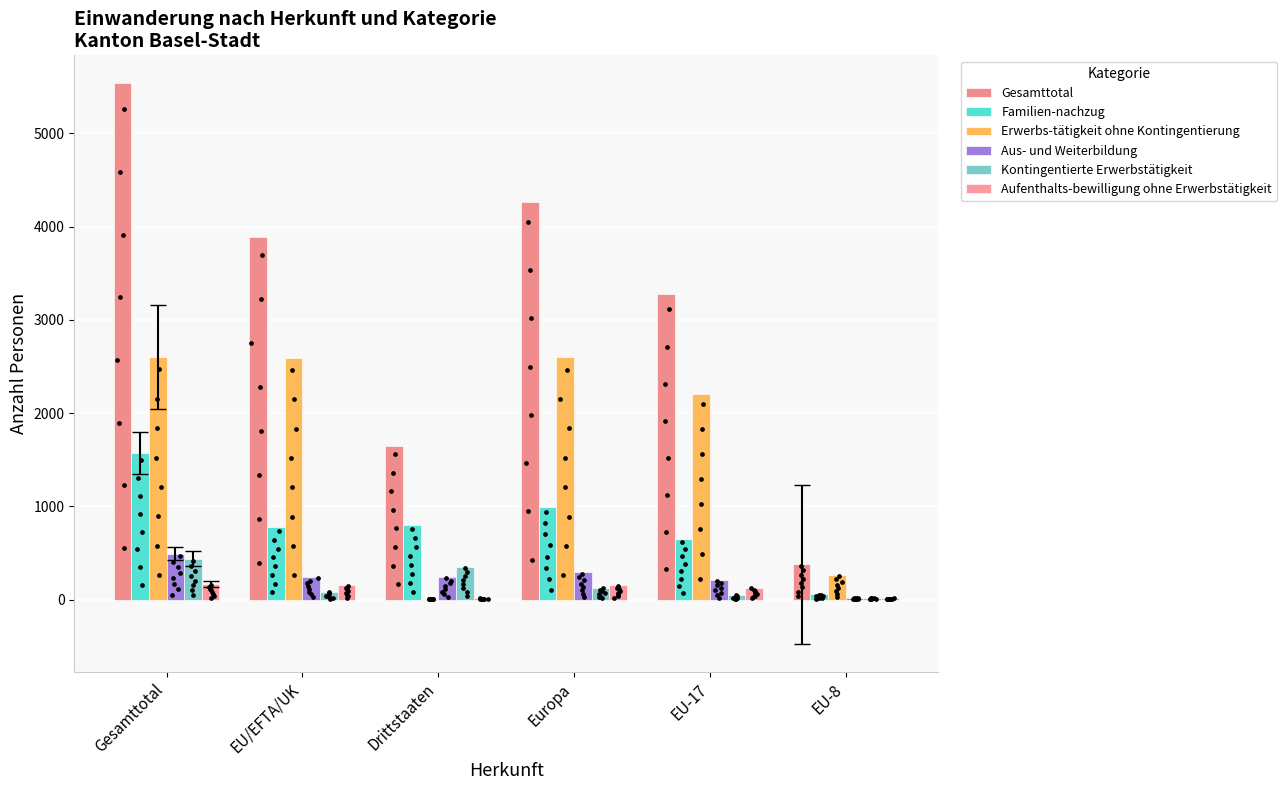

At how many categories does at least one series exceed 3461?

3